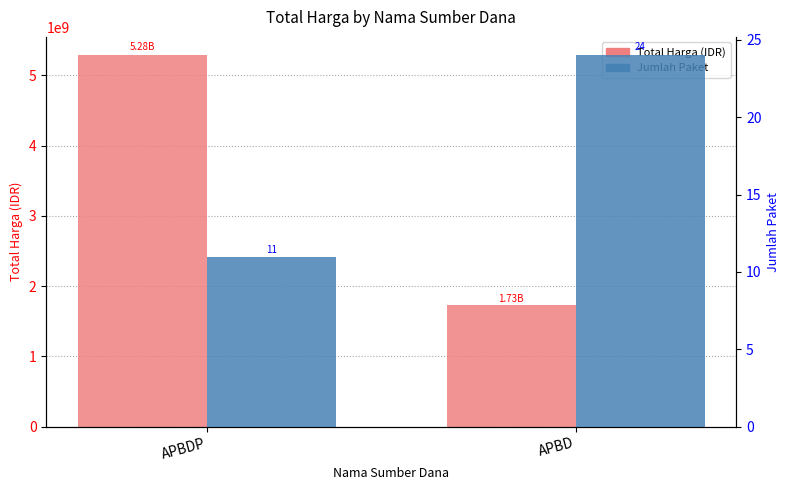

List the series in order of their overall mean, highest first.

Total Harga (IDR), Jumlah Paket